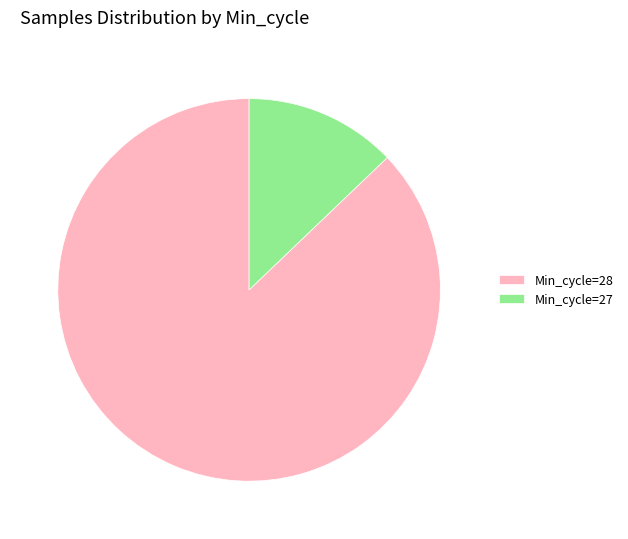

Do Min_cycle=28 and Min_cycle=27 together represent more than half of the pie?

Yes